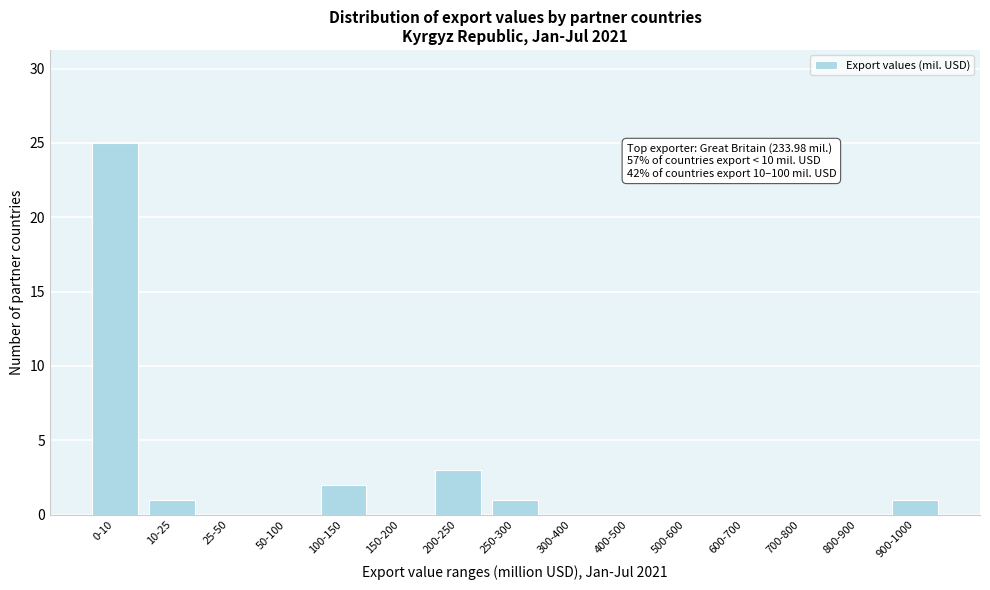

Reading left to right, extract all data points from this chart.

0-10=25	10-25=1	25-50=0	50-100=0	100-150=2	150-200=0	200-250=3	250-300=1	300-400=0	400-500=0	500-600=0	600-700=0	700-800=0	800-900=0	900-1000=1